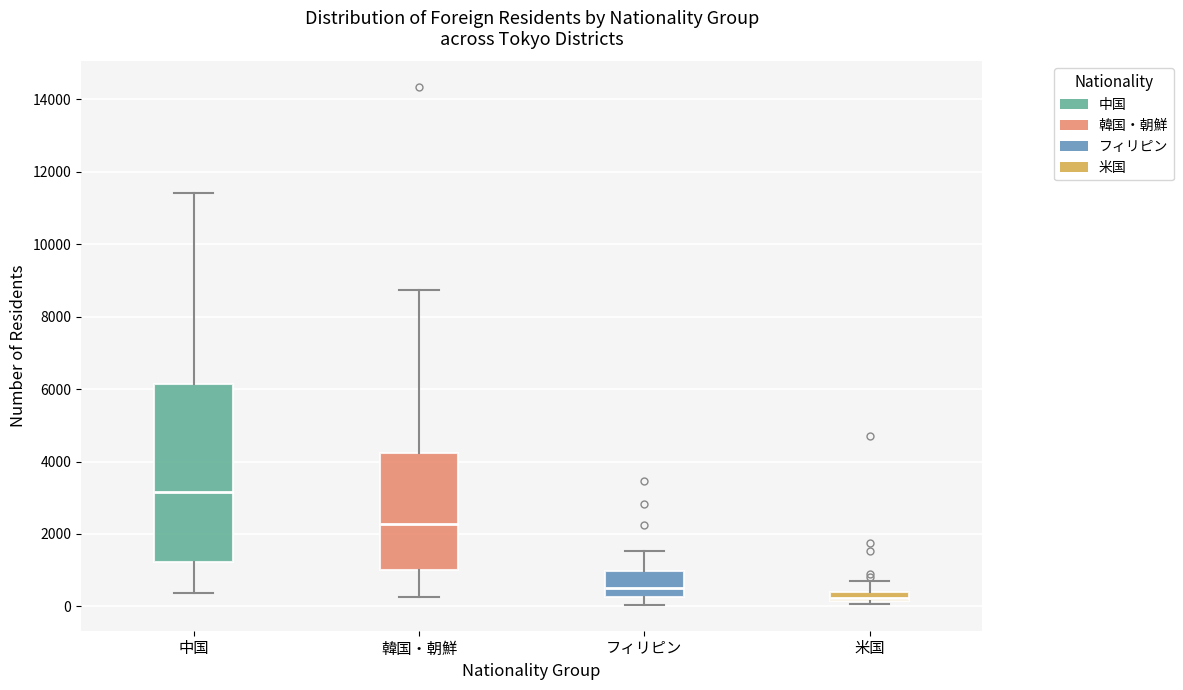

Where is the lower edge of the box for 米国 on the y-axis? The values are not printed on the chart, so give them approximately, as read against the axis.

200